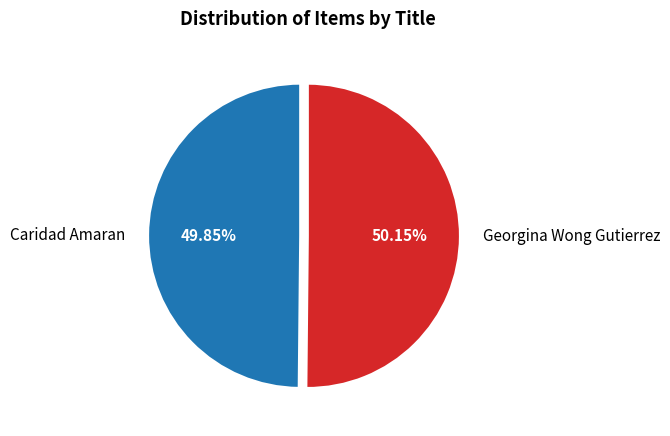

To the nearest percent, what is the combined percentage of Caridad Amaran and Georgina Wong Gutierrez?

100%